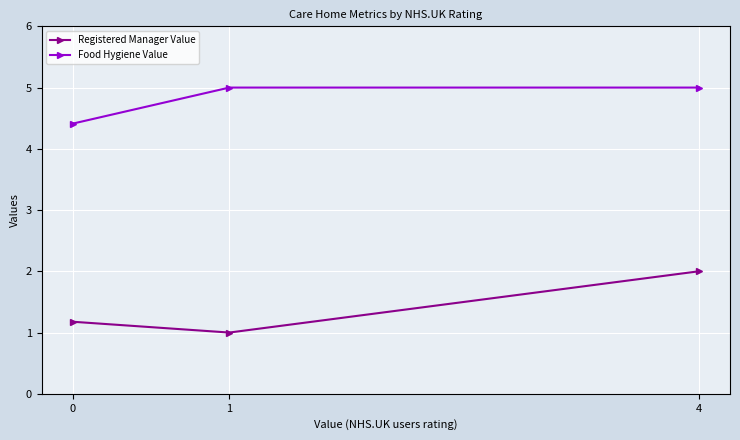

Is the value of Food Hygiene Value at 0 greater than the value of Registered Manager Value at 4?

Yes